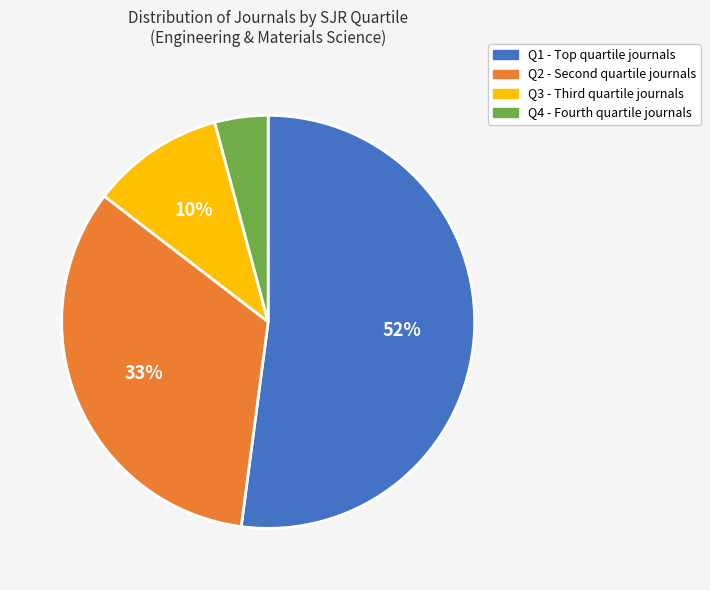

Which category accounts for the majority?

Q1